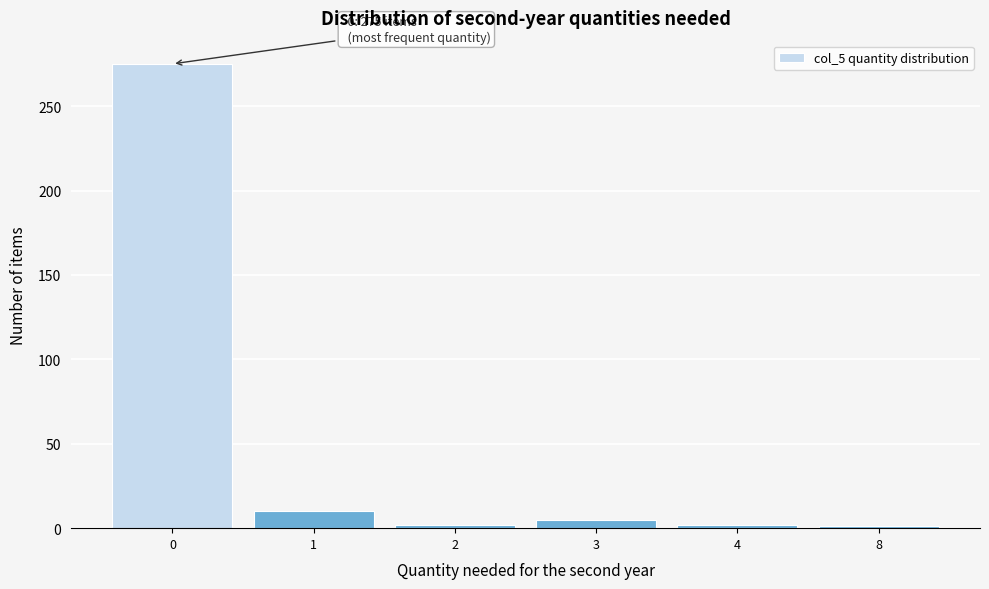

What is the greatest value displayed?

275